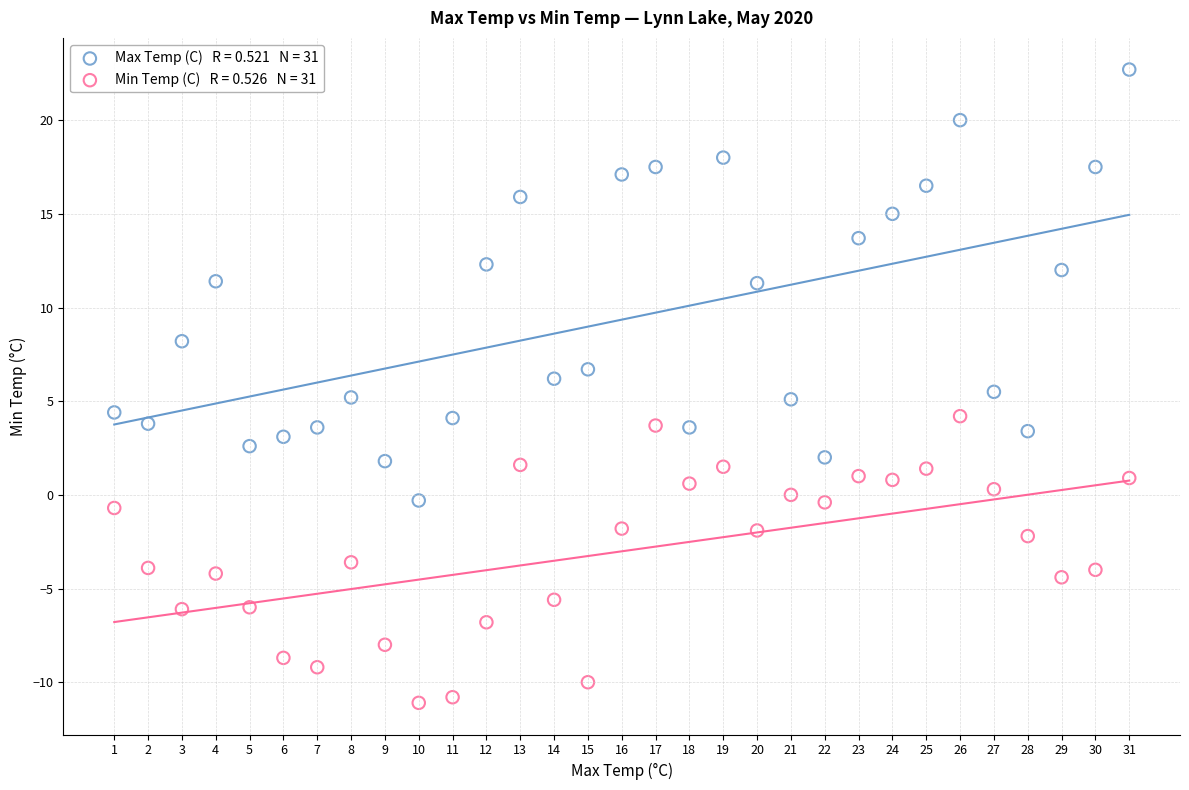

Across all data points, what is the range of X values (max minus min)?

30.0